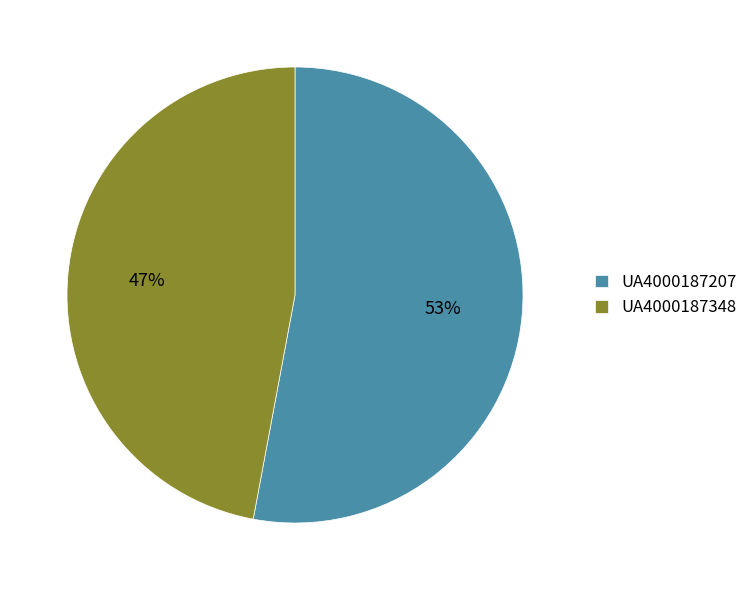

Rank the categories by value from highest to lowest.

UA4000187207, UA4000187348